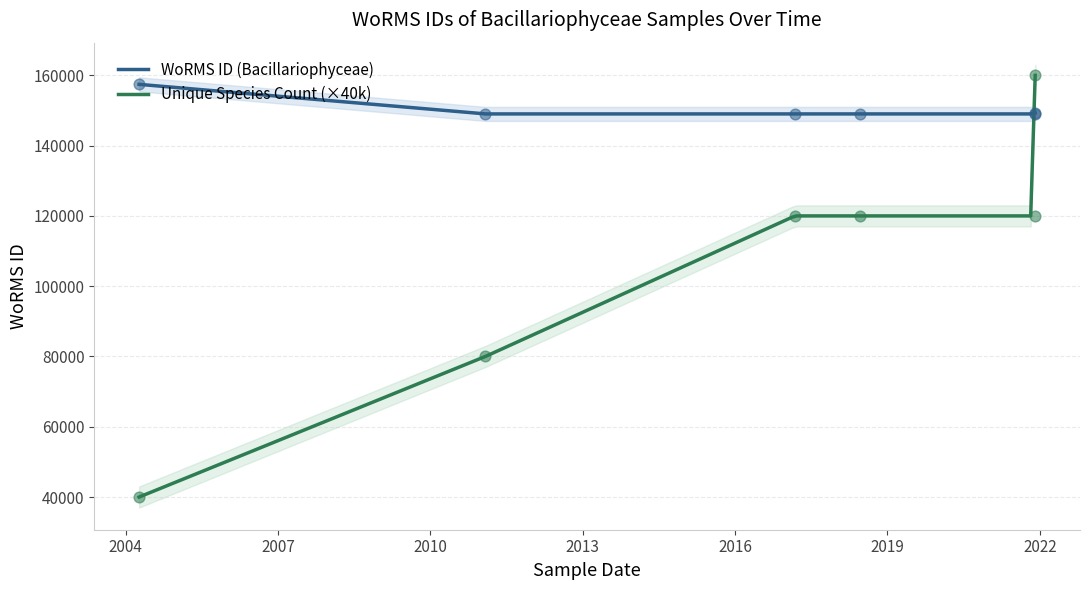

Approximately how many times larger is the value at 2021-11-29 compared to 2018-06-16?

1.0